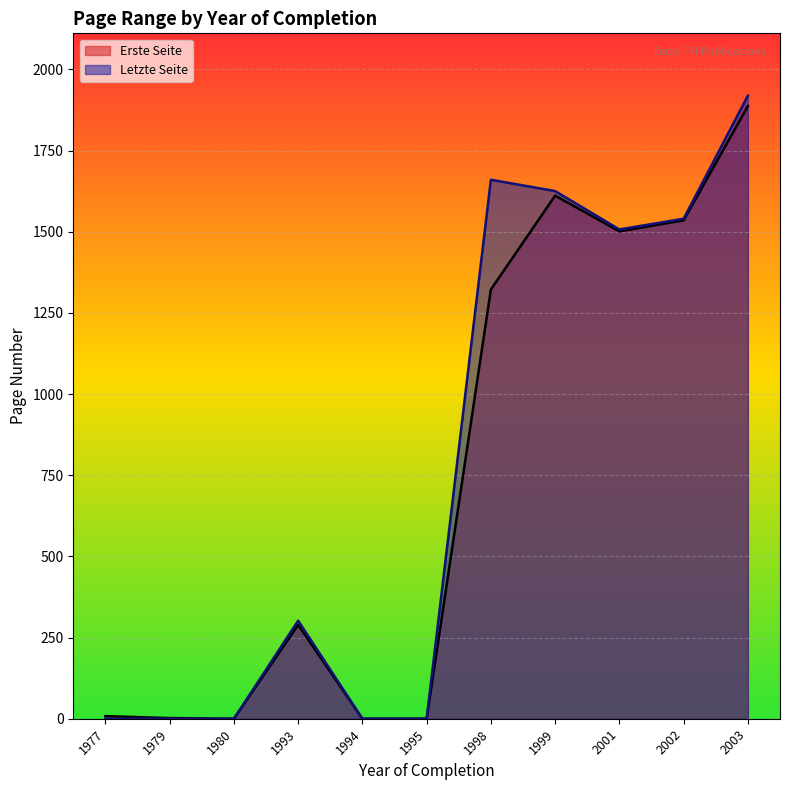

What is the difference between the highest and lowest values at 2001?

6